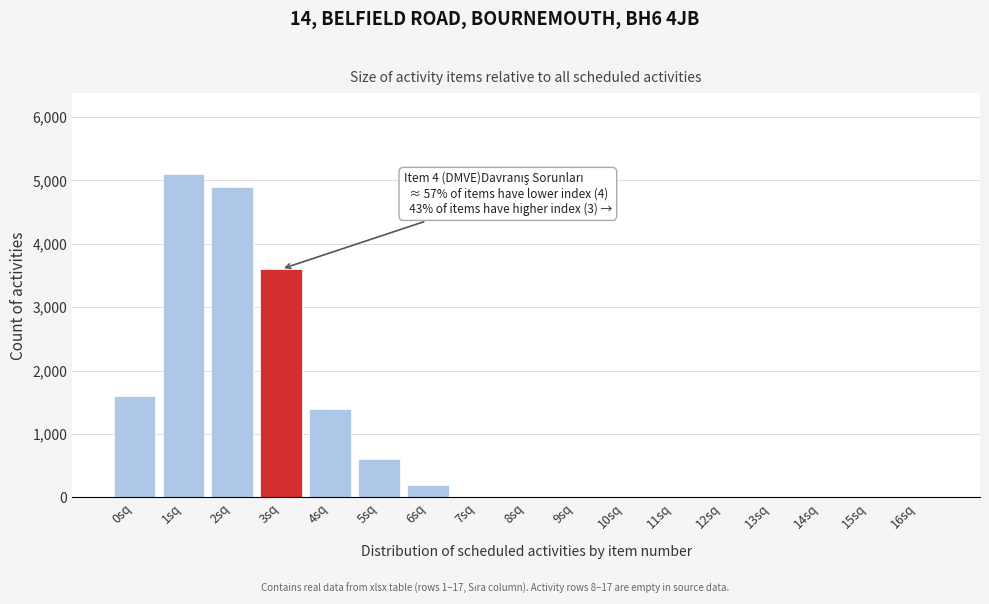

Reading right to left, transcribe all the data shown in this chart.

16sq=0	15sq=0	14sq=0	13sq=0	12sq=0	11sq=0	10sq=0	9sq=0	8sq=0	7sq=0	6sq=200	5sq=600	4sq=1400	3sq=3600	2sq=4900	1sq=5100	0sq=1600